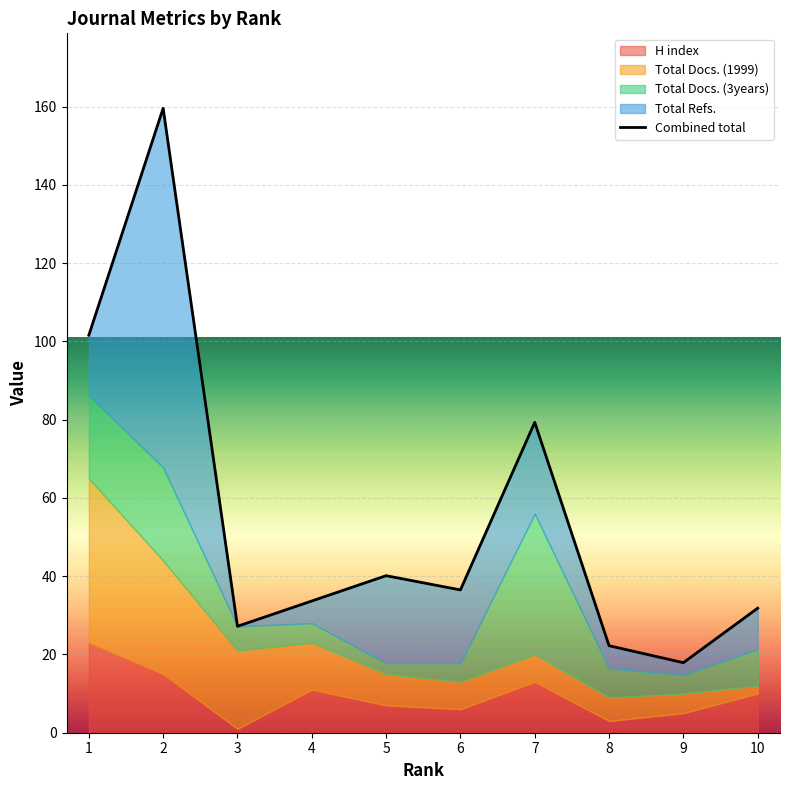

What is the average value?

55.0